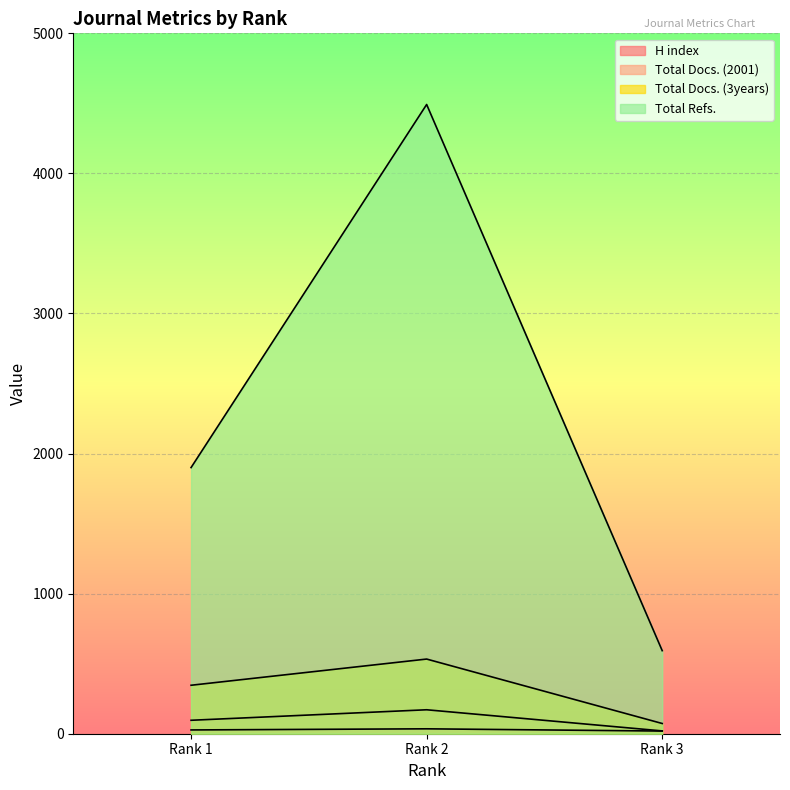

Which series has the largest total across all categories?

Total Refs.